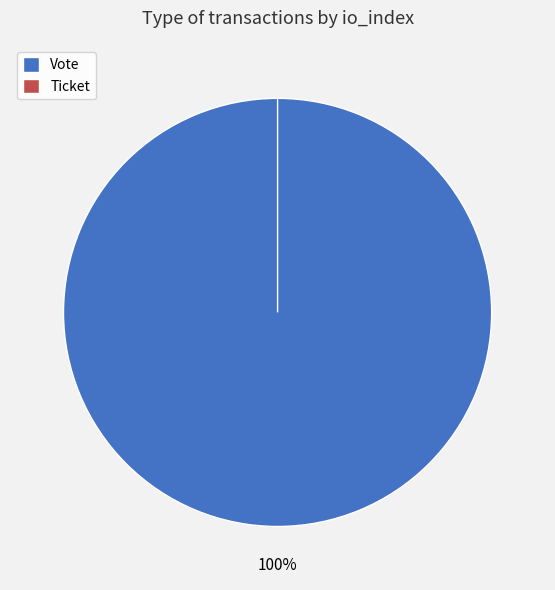

True or false: Ticket accounts for 1% of the total.

False